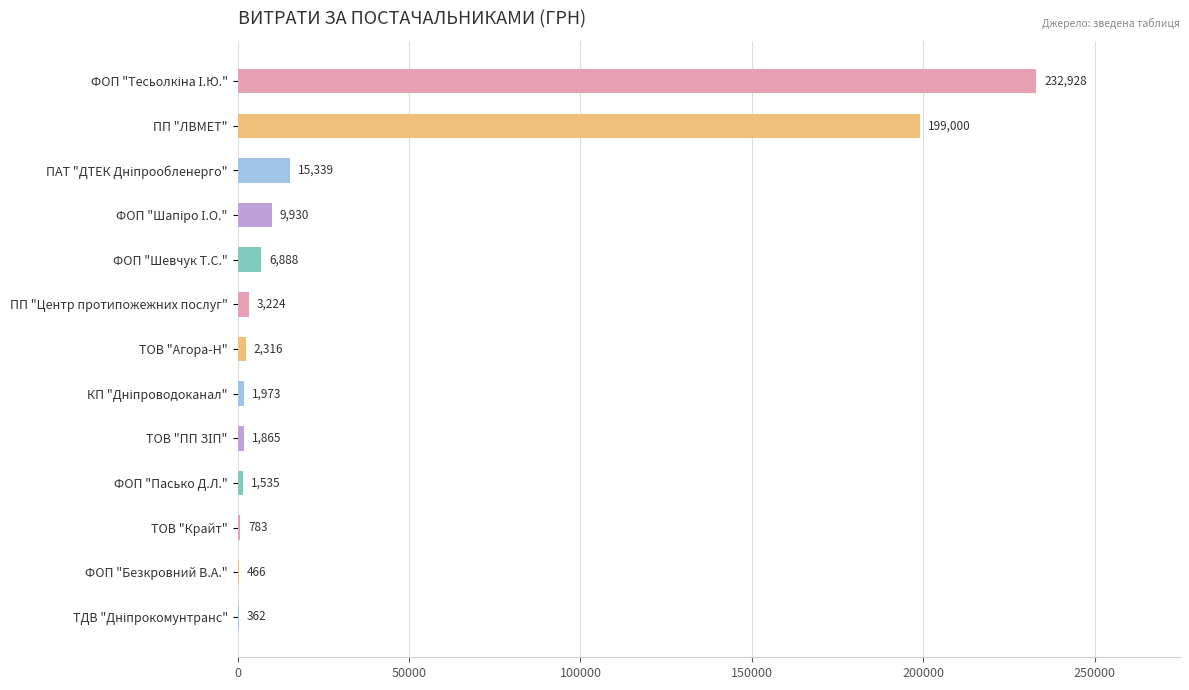

Between ПП "ЛВМЕТ" and ТОВ "Крайт", which is larger?

ПП "ЛВМЕТ"